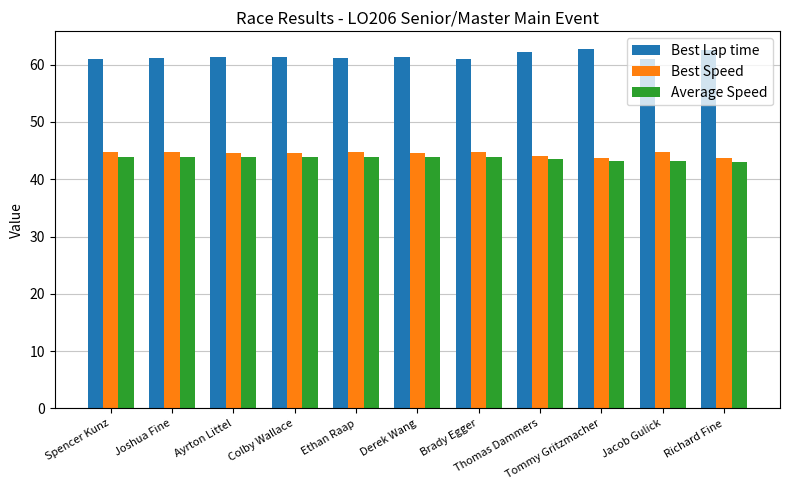

What is the greatest value displayed?

62.7